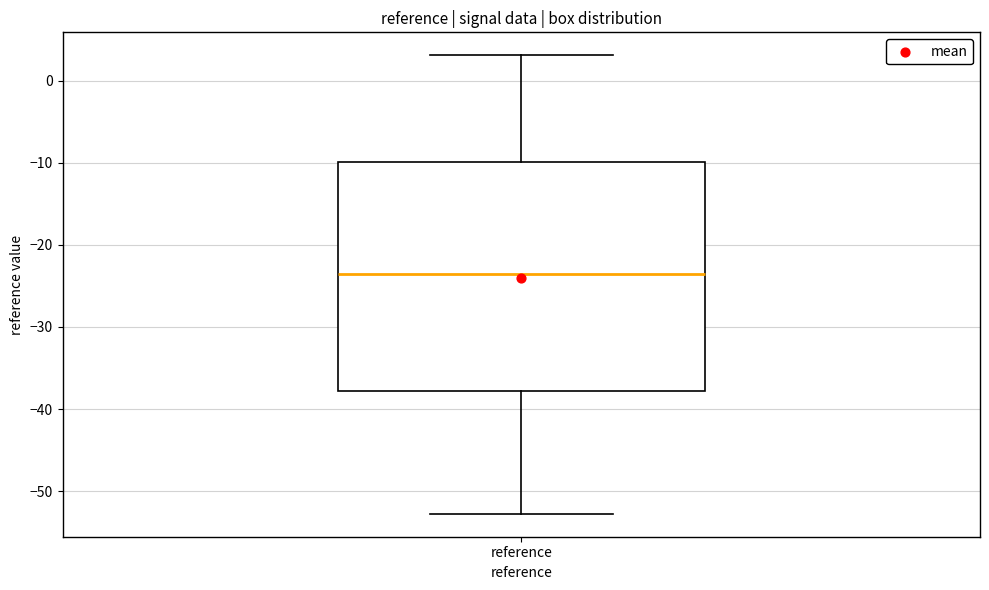

Where does the lower whisker of the box for reference end on the y-axis? The values are not printed on the chart, so give them approximately, as read against the axis.

-53